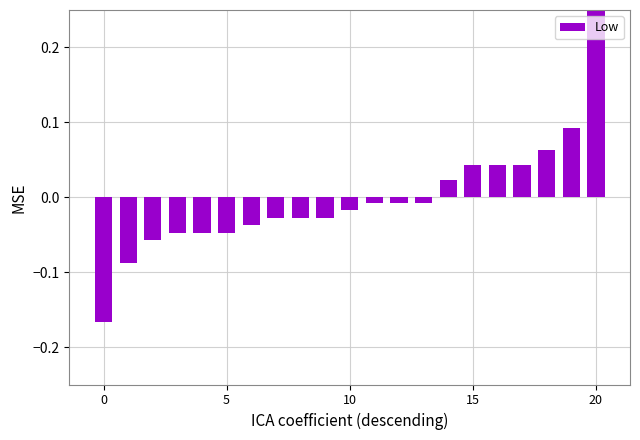

Which has a higher value, 0 or 15?

15